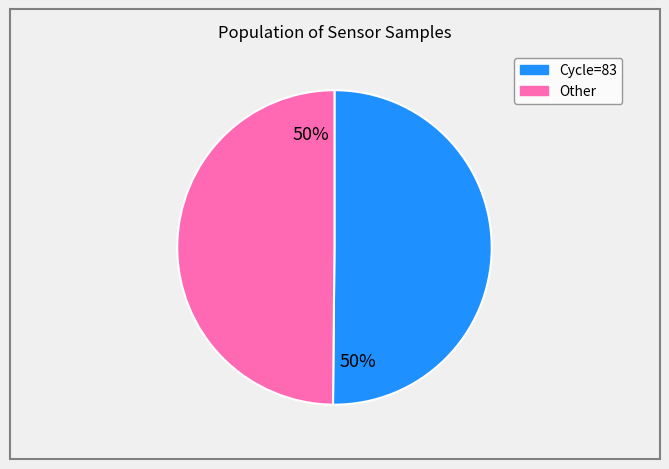

To the nearest percent, what is the average slice percentage?

50%